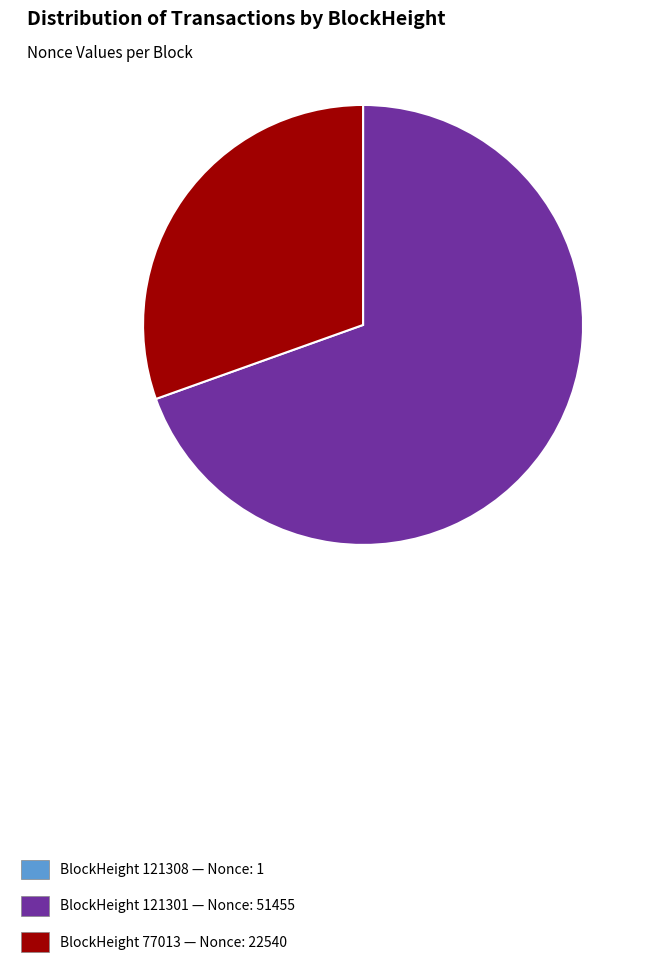

What is the largest slice in the pie chart?

BlockHeight 121301 — Nonce: 51455